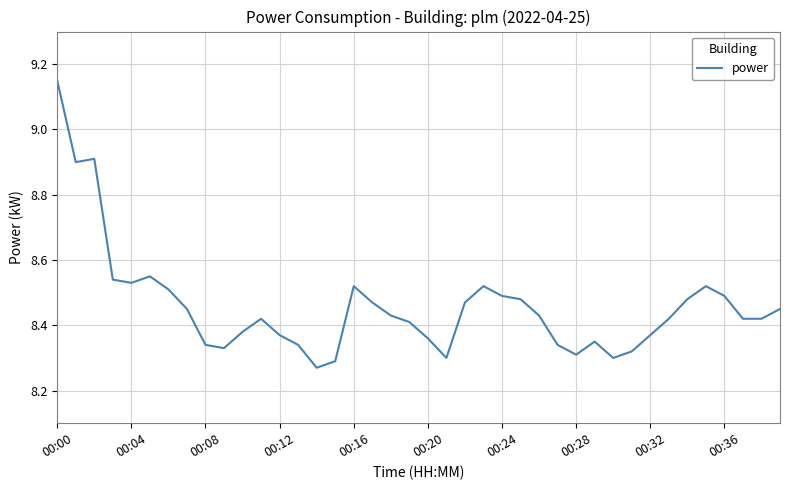

What is the difference between the maximum and minimum values?

0.9